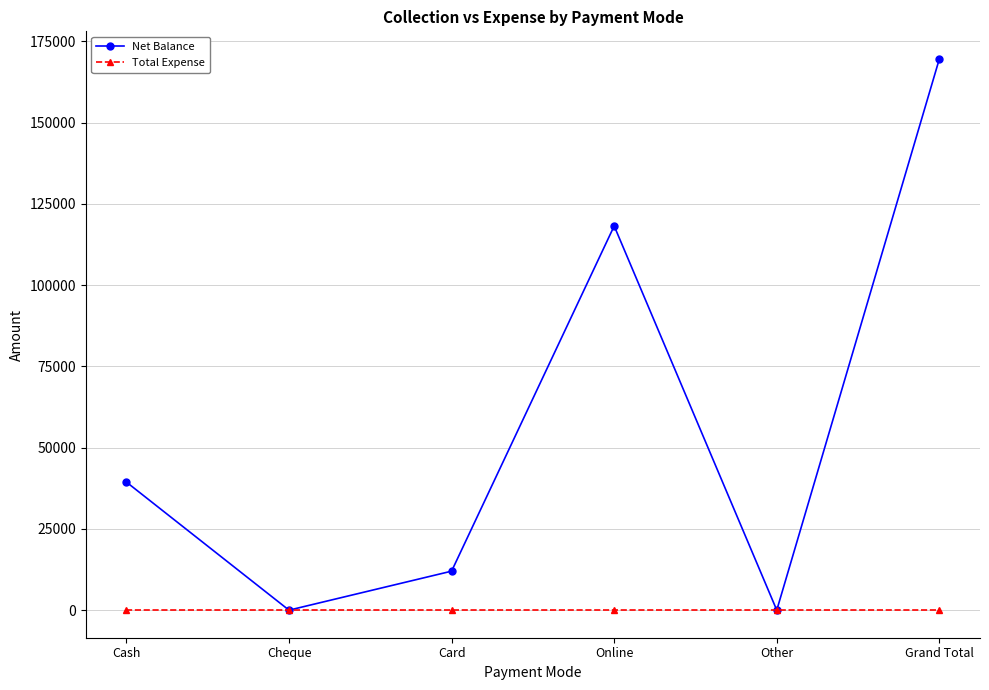

What is the average value of the Net Balance series?

56533